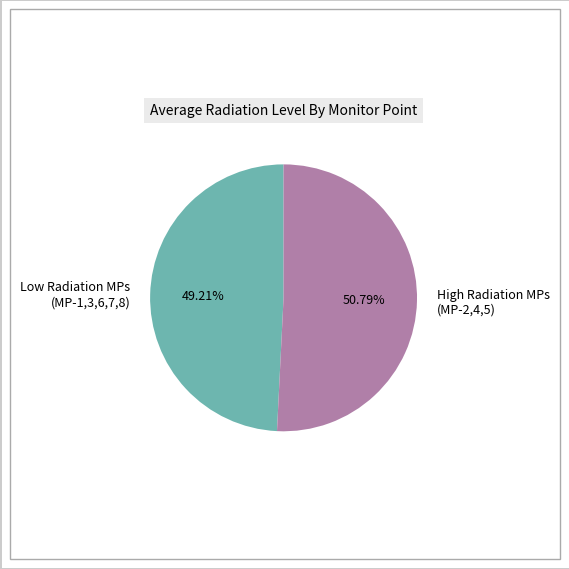

What is the smallest slice in the pie chart?

Low Radiation MPs (MP-1,3,6,7,8)